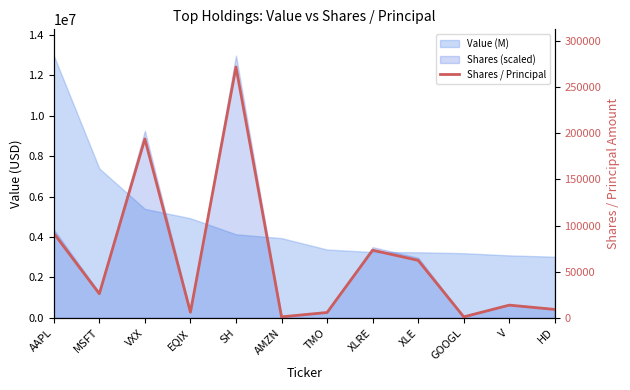

Where does the data first go above 26201?

AAPL